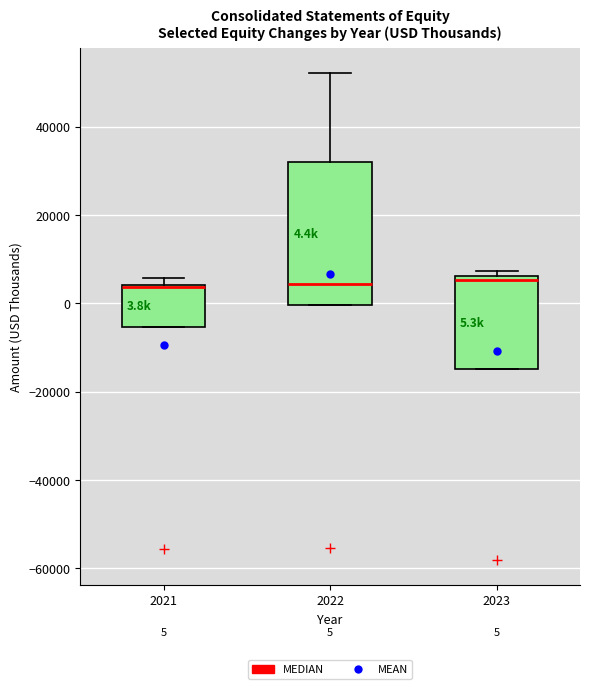

Comparing the boxes themselves (not the whiskers), which one is the tallest?

2022